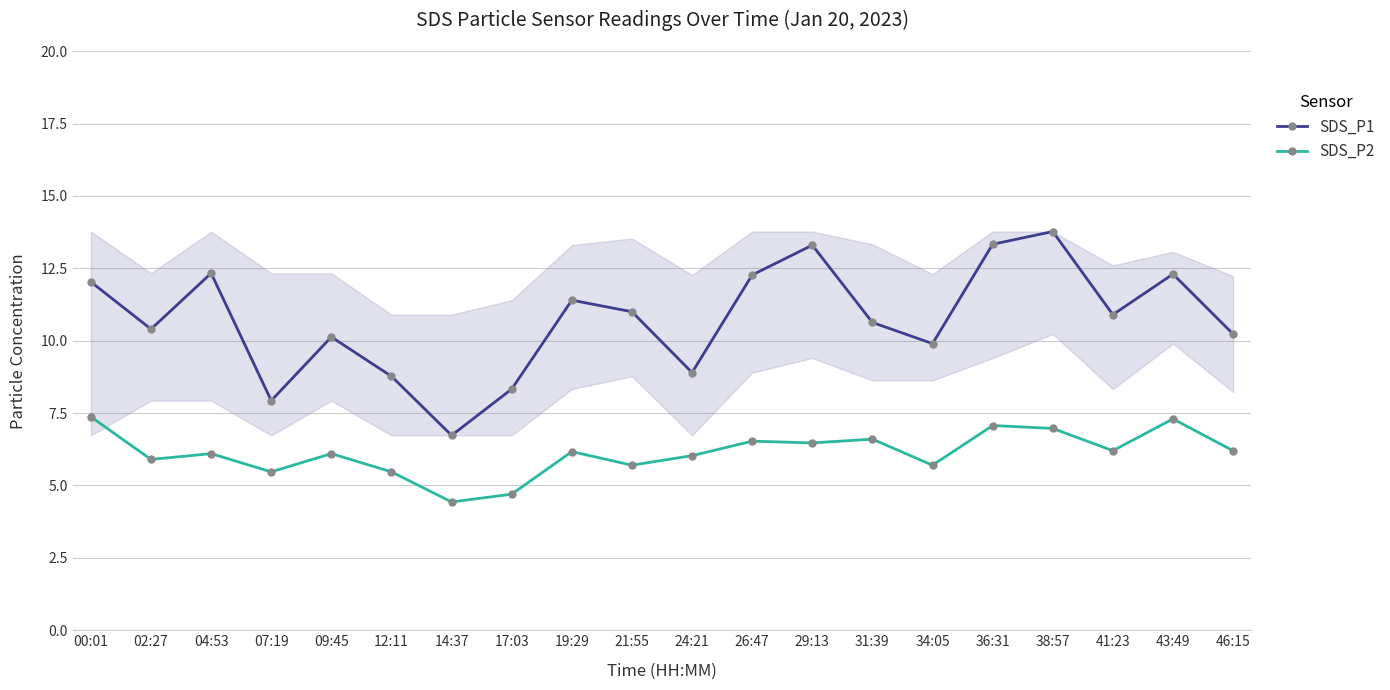

What is the average value of the SDS_P2 series?

6.1